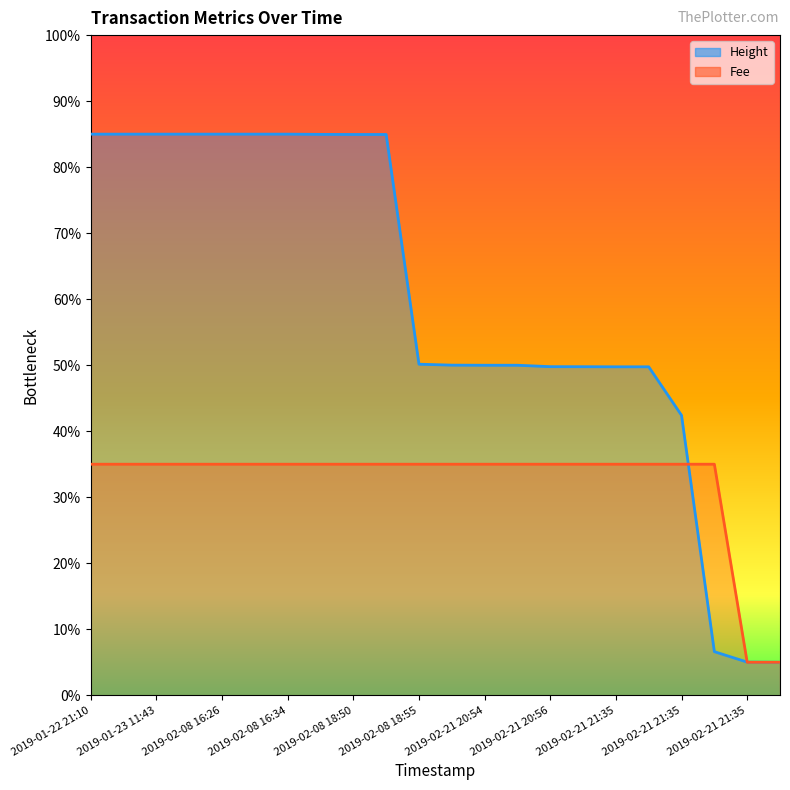

What is the label of the 20th point from the right?

2019-01-23 11:43